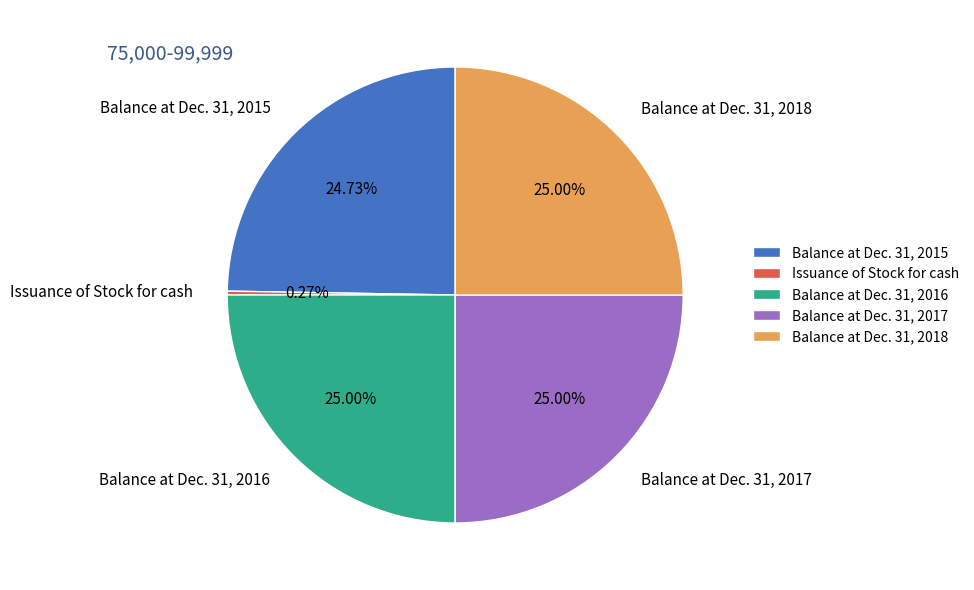

To the nearest percent, what portion does Balance at Dec. 31, 2017 represent?

25%